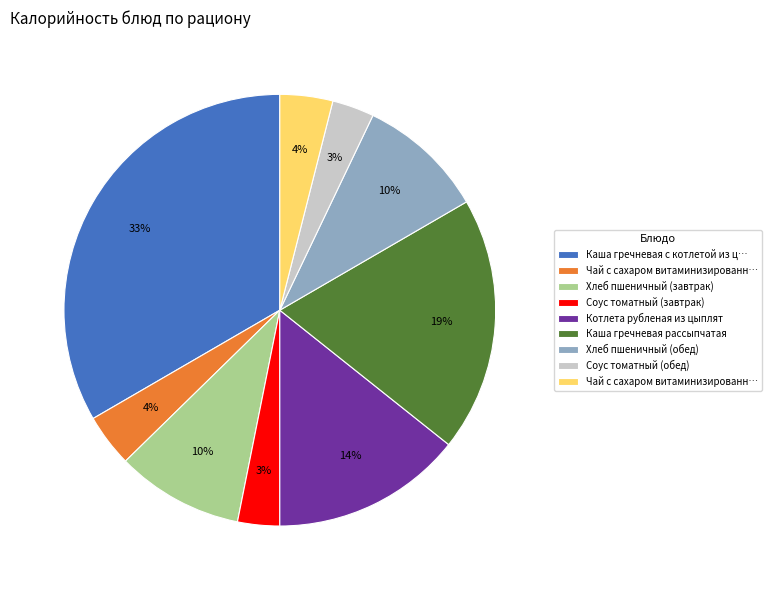

To the nearest percent, what is the average slice percentage?

11%